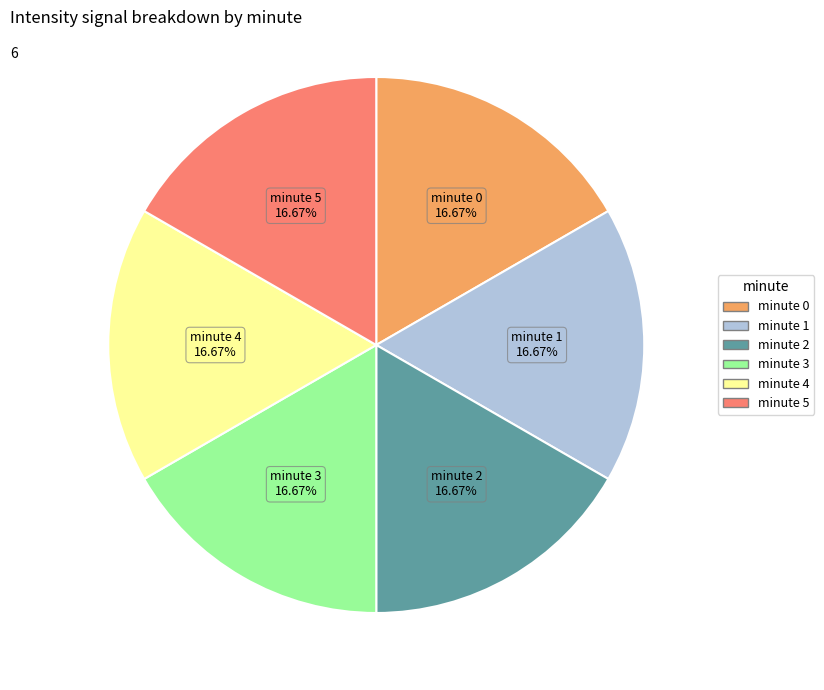

To the nearest percent, what is the difference between the largest and smallest slice percentages?

0%